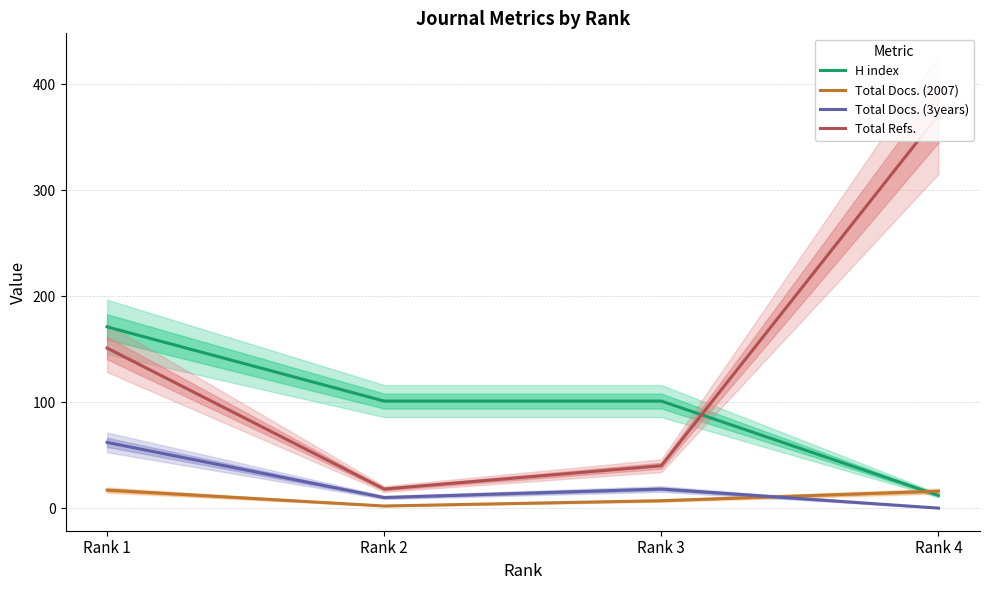

What is the value of the Total Docs. (3years) point at the 1st from the left?

62